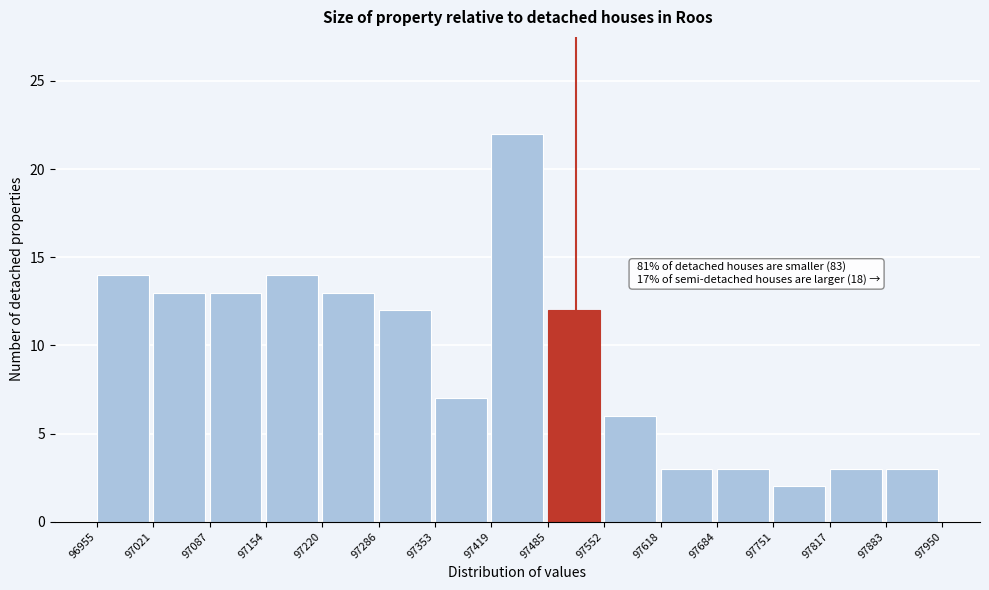

Which range on the x-axis has the tallest bar?

97419 to 97485